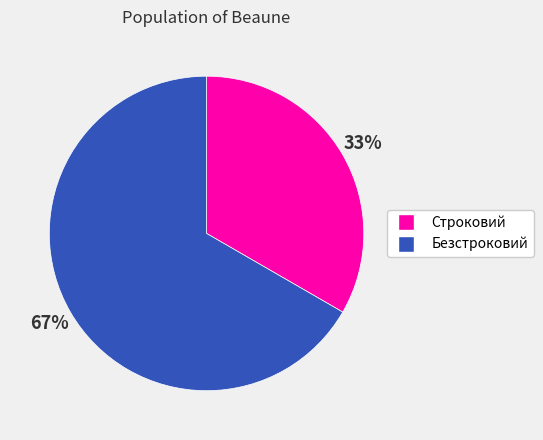

Which slice is the smallest?

Строковий